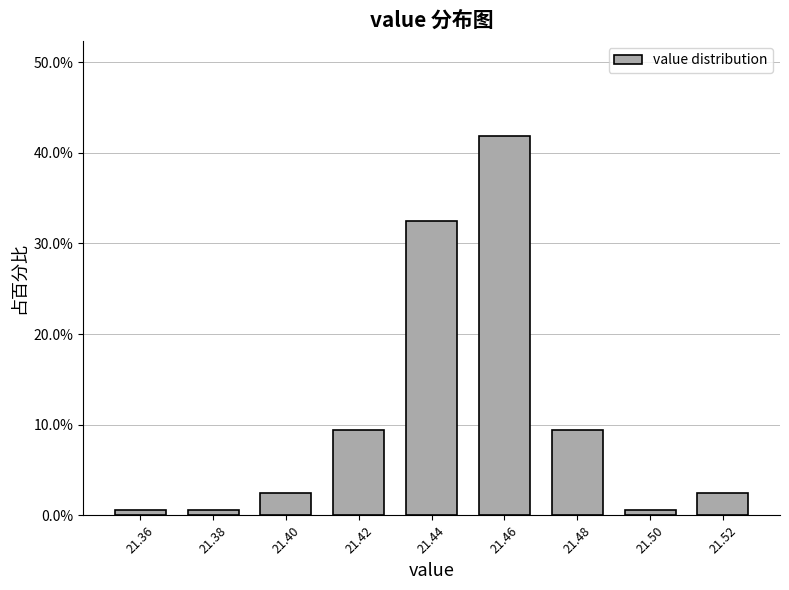

What is the height of the bar covering 21.45 to 21.47 on the x-axis? The values are not printed on the chart, so give them approximately, as read against the axis.

42